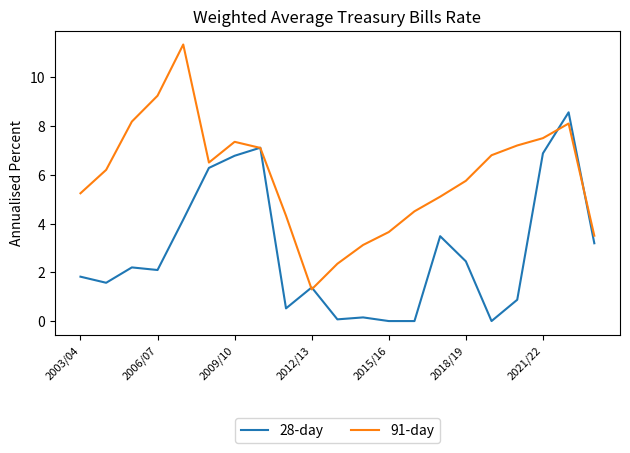

Which series has the largest total across all categories?

91-day